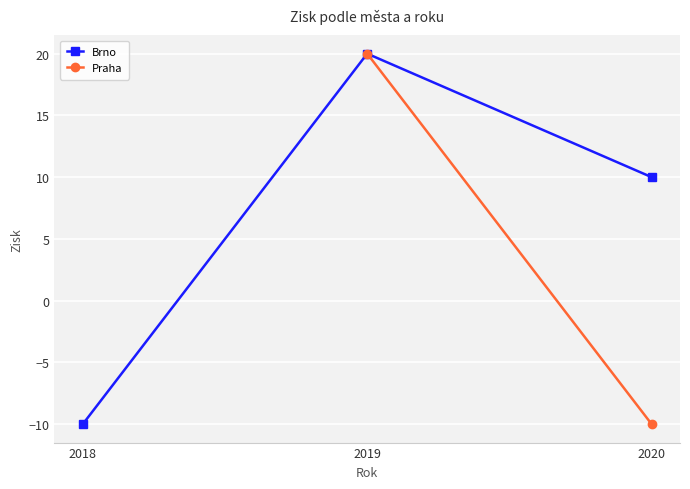

What is the value of the 2nd point from the left?

20